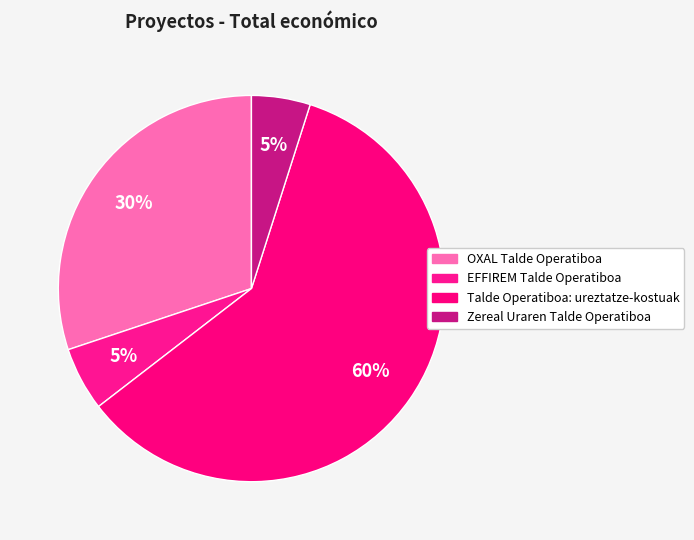

How many slices are in this pie chart?

4